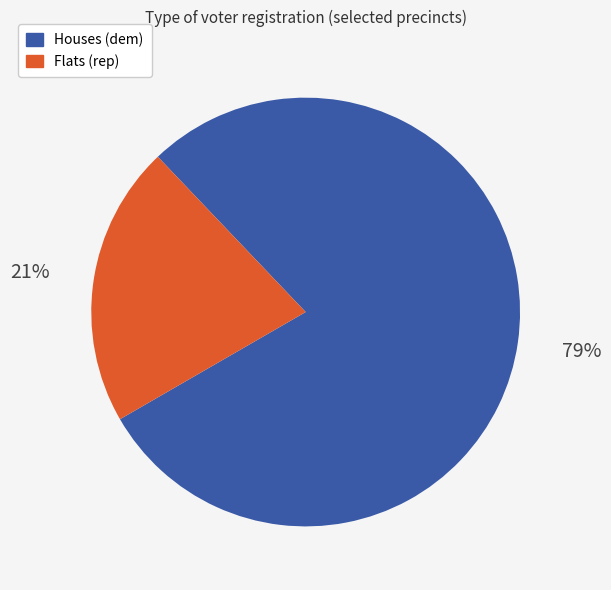

Approximately how many times larger is the value at Flats (rep) compared to Houses (dem)?

0.3